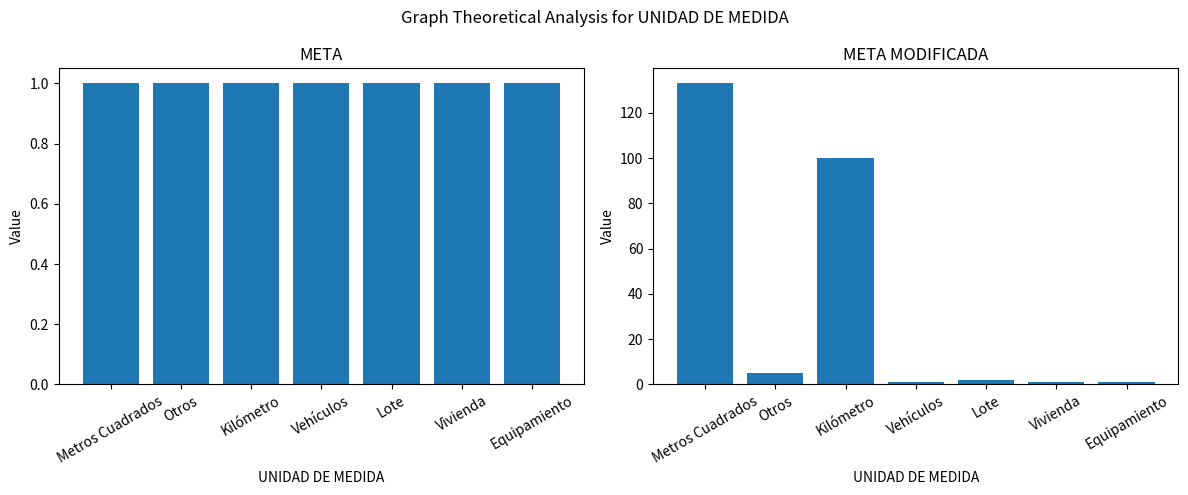

Reading left to right, list all the values displayed in this chart.

META: 1	1	1	1	1	1	1
META MODIFICADA: 133	5	100	1	2	1	1